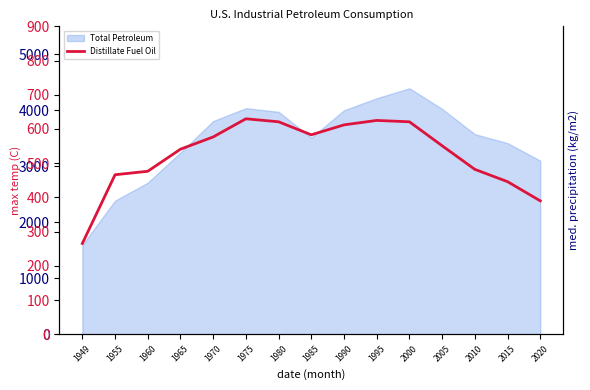

Reading left to right, what are all the values shown in this chart?

1949=265.5	1955=466.2	1960=476.4	1965=541.0	1970=576.7	1975=629.8	1980=621.0	1985=583.0	1990=612.0	1995=625.0	2000=621.0	2005=551.0	2010=482.0	2015=446.0	2020=390.0